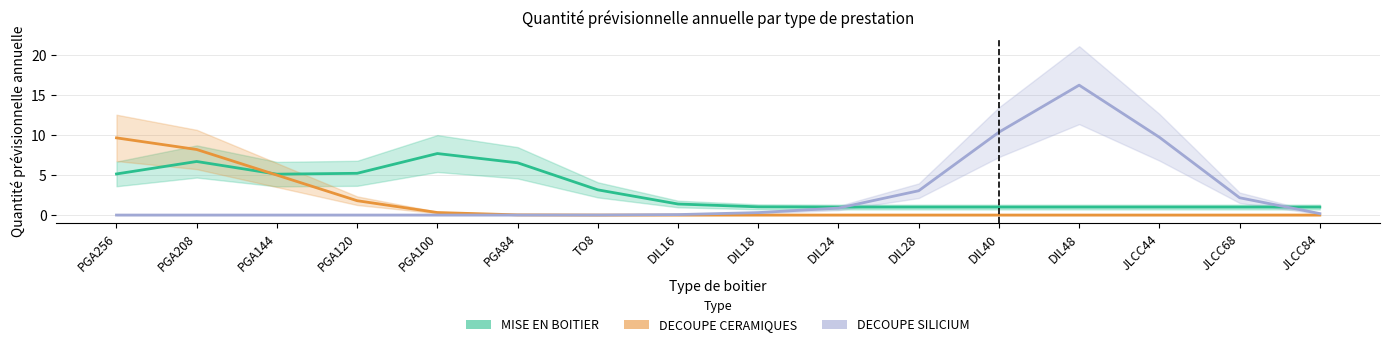

At which category does the chart reach its peak across all series?

DIL48